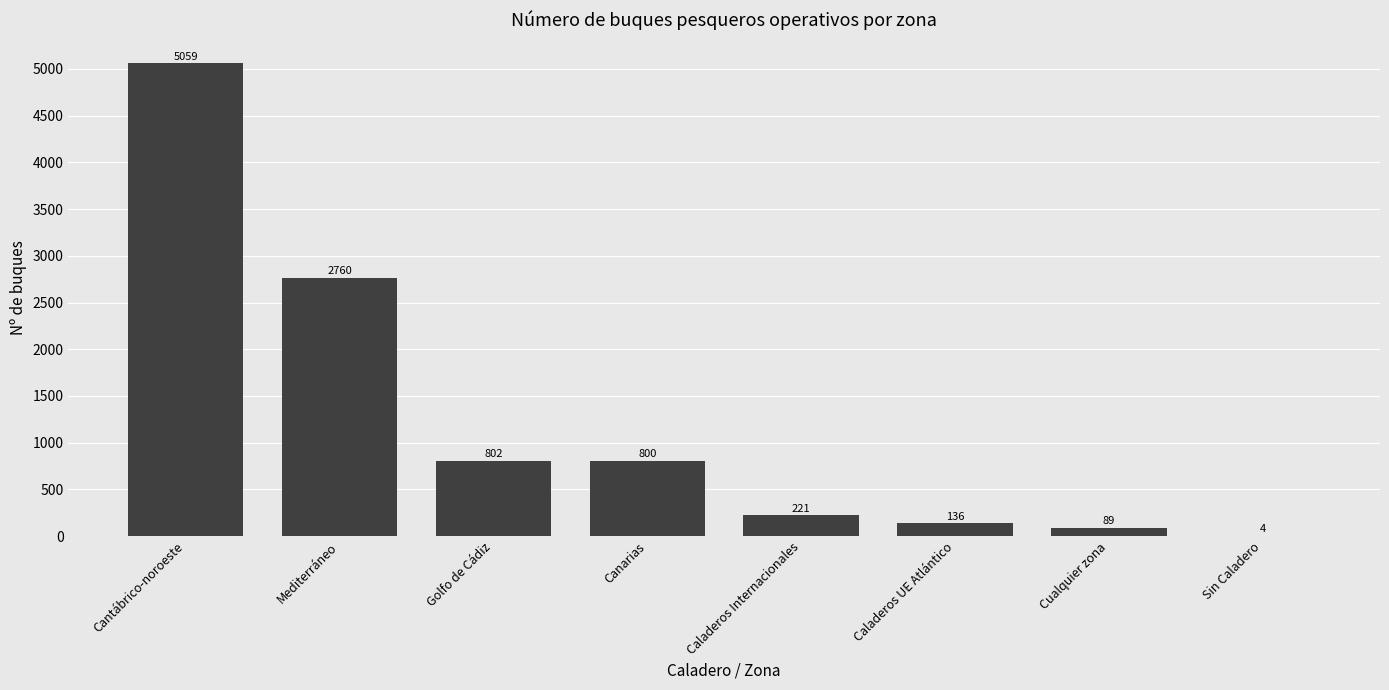

True or false: the data shows 2760 at Mediterráneo.

True